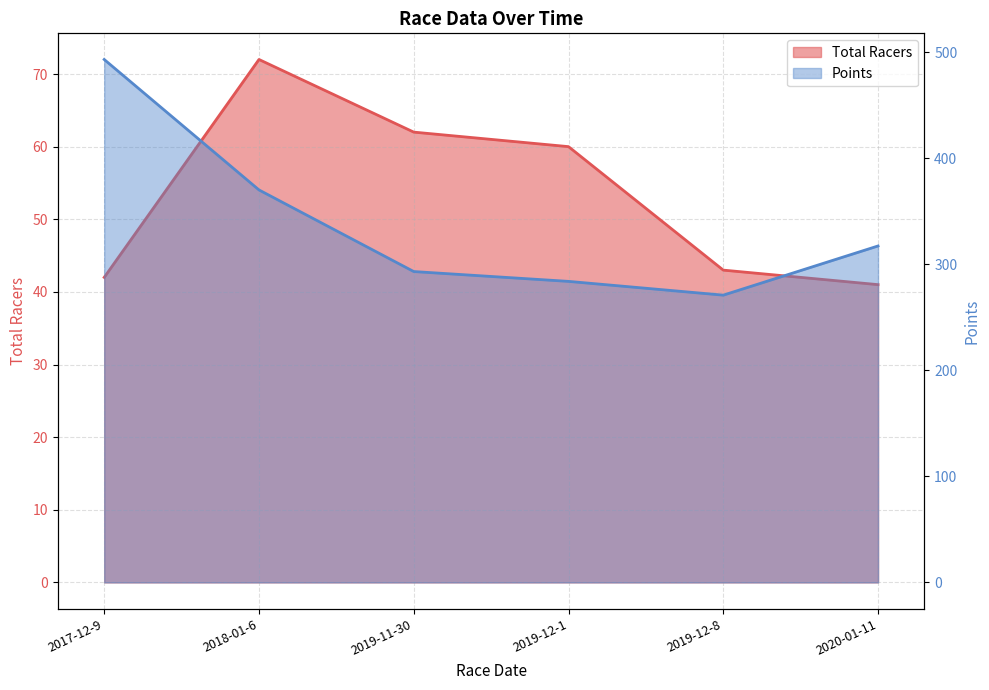

What is the sum of the Points values at 2019-12-8 and 2019-11-30?

563.9